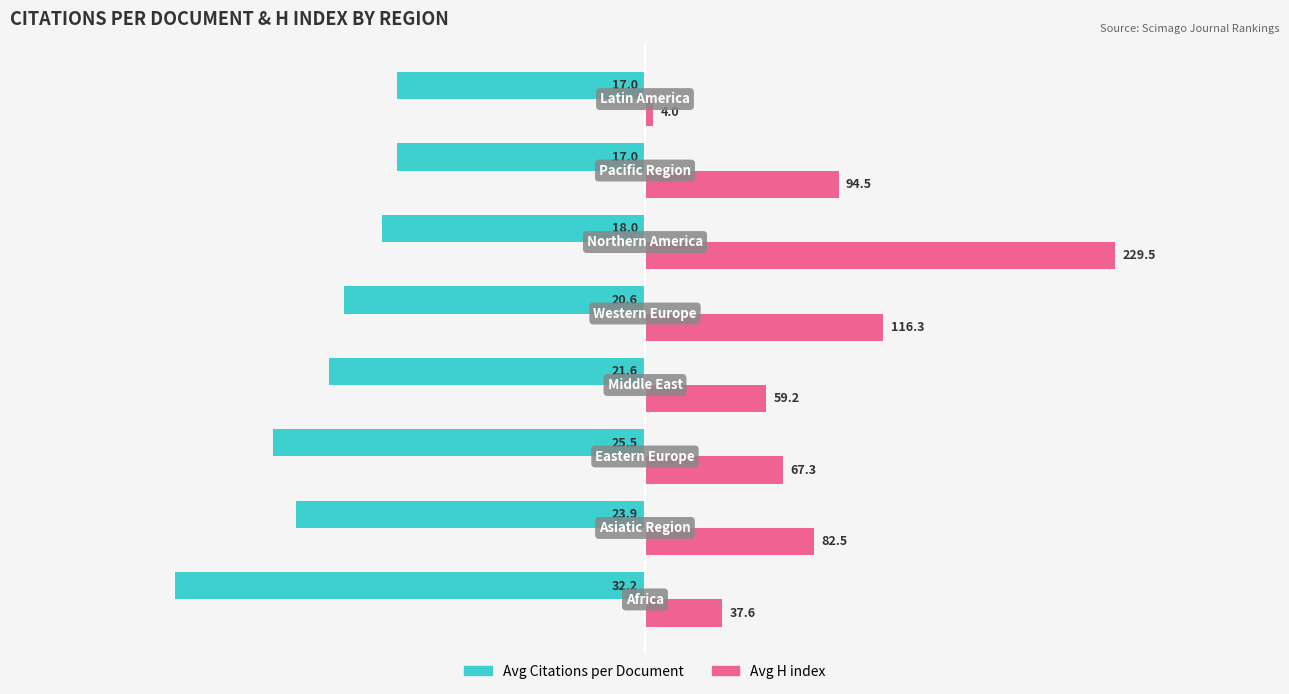

What are all the series names shown in the legend?

Avg Citations per Document, Avg H index